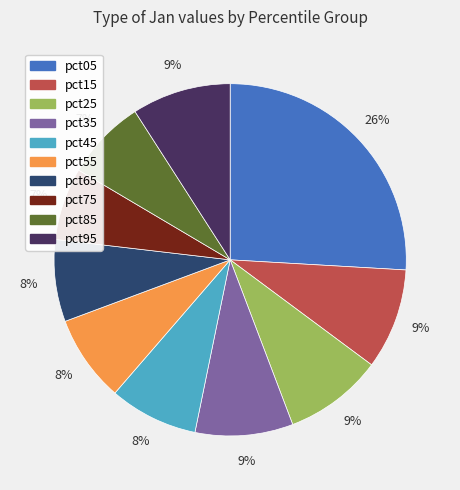

Is pct45 the majority of the pie?

No